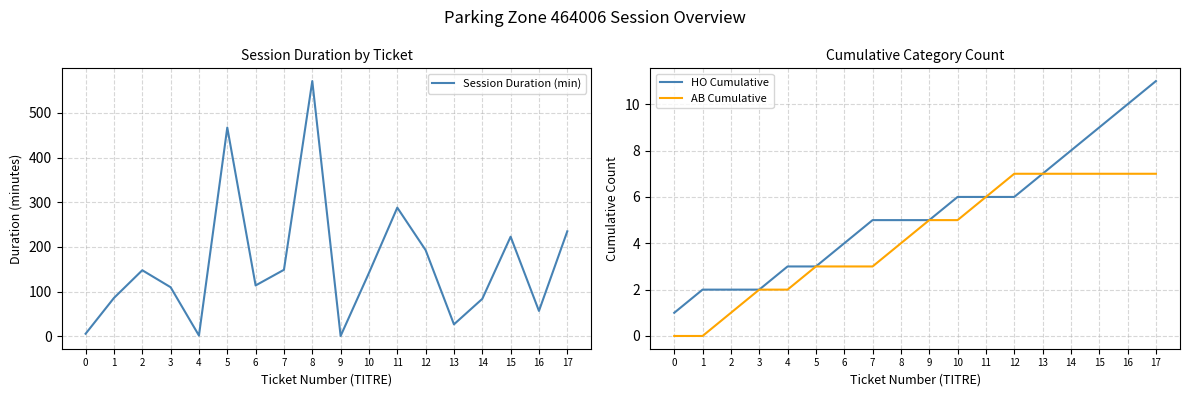

What is the sum of all HO Cumulative values?

95